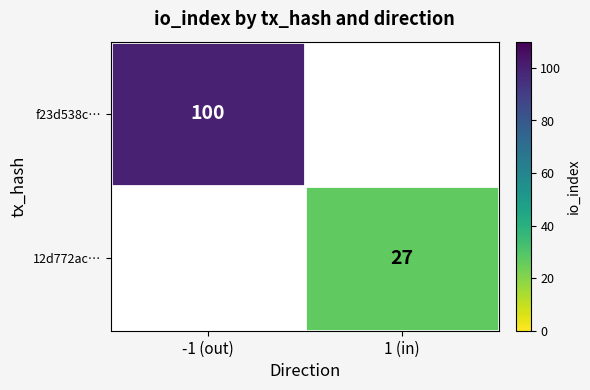

The value of f23d538c… at -1 (out) is 100. True or false?

True